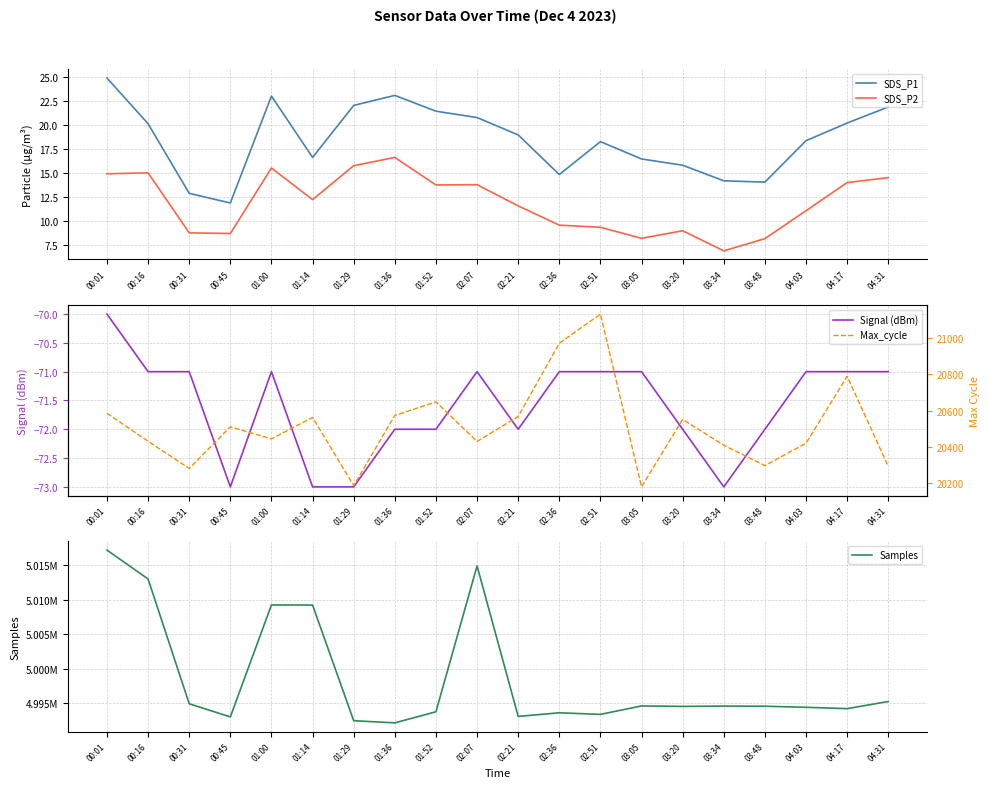

At which label does Signal (dBm) reach its peak?

00:01